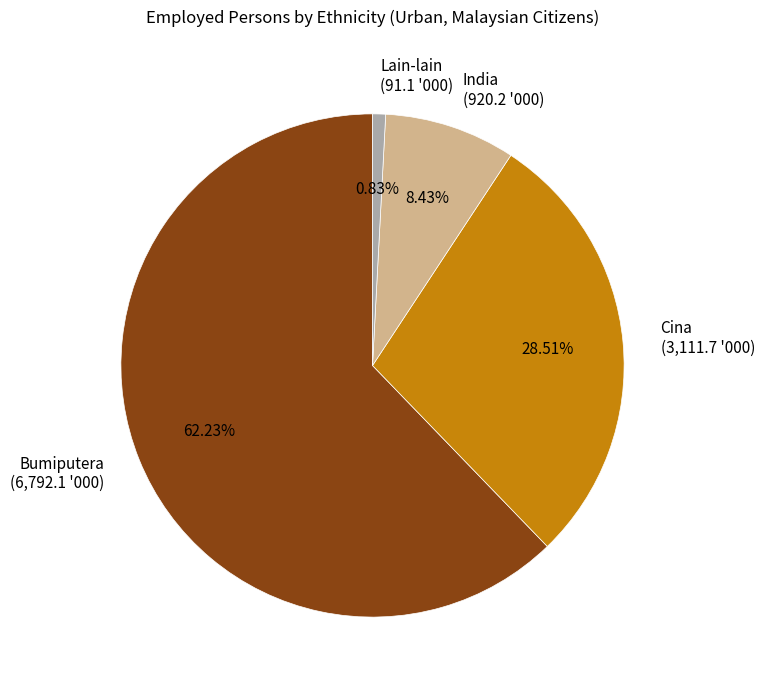

How many slices are in this pie chart?

4